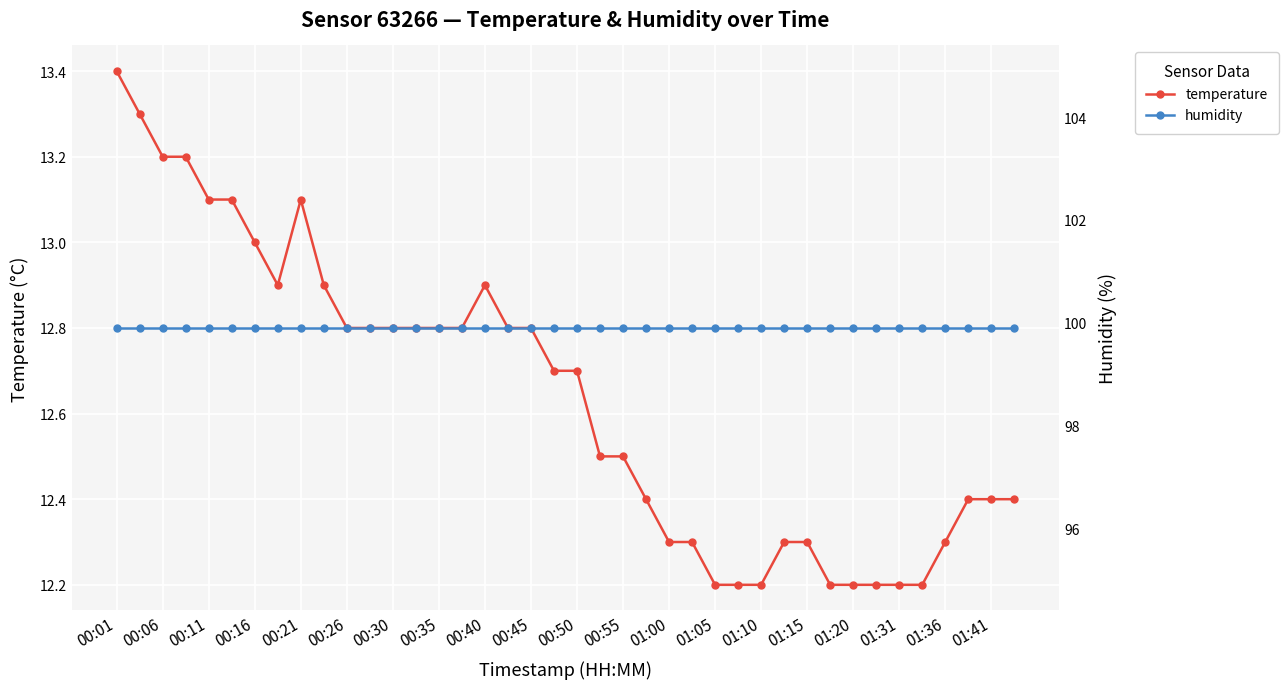

True or false: temperature and humidity cross at least once.

False